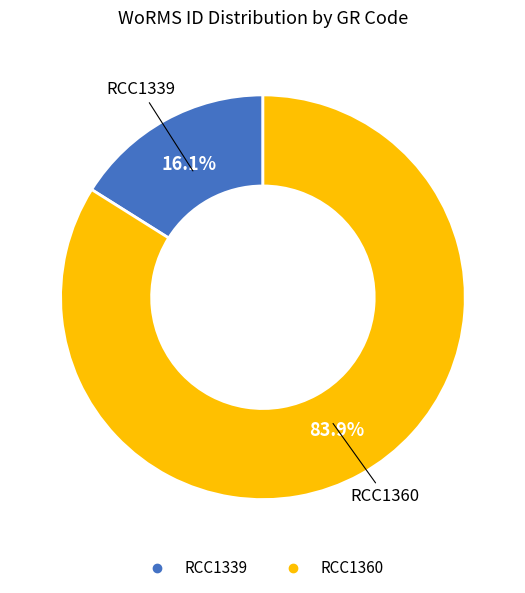

Does any single category account for the majority?

Yes